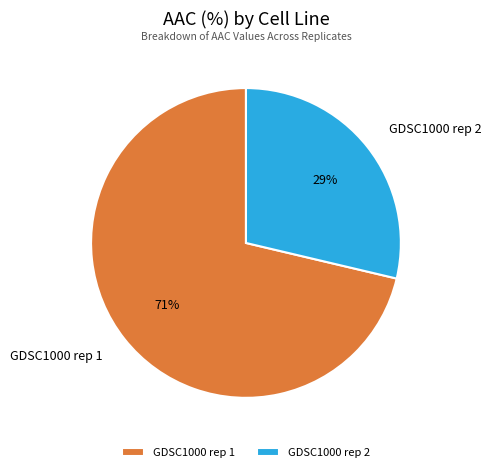

Combined, do GDSC1000 rep 2 and GDSC1000 rep 1 account for over 50%?

Yes